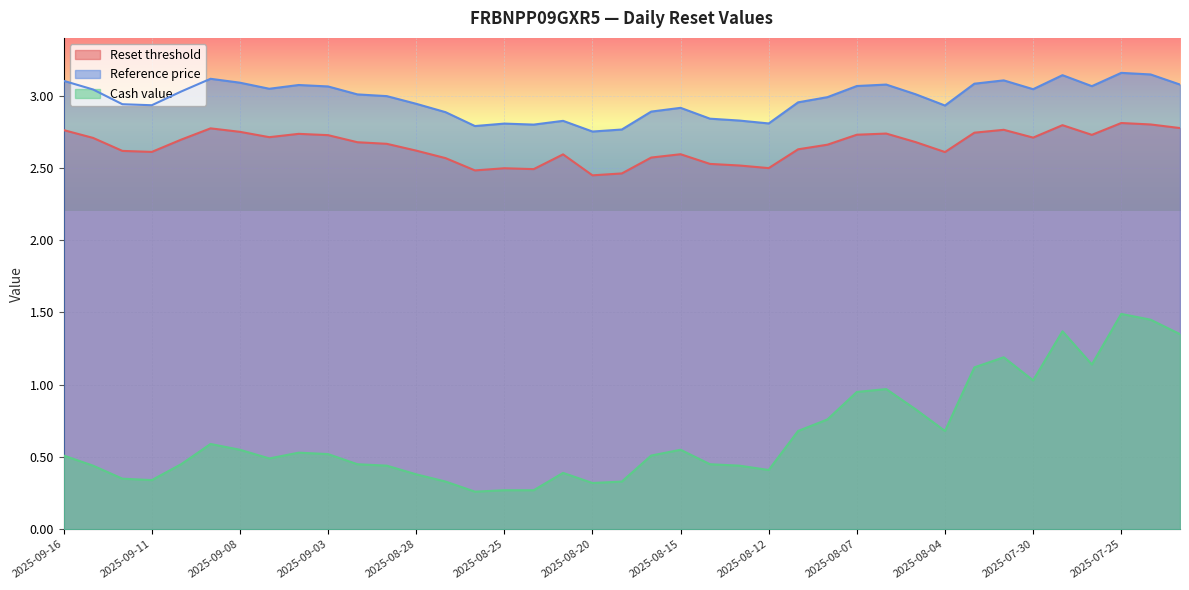

True or false: Reset threshold and Cash value cross at least once.

False